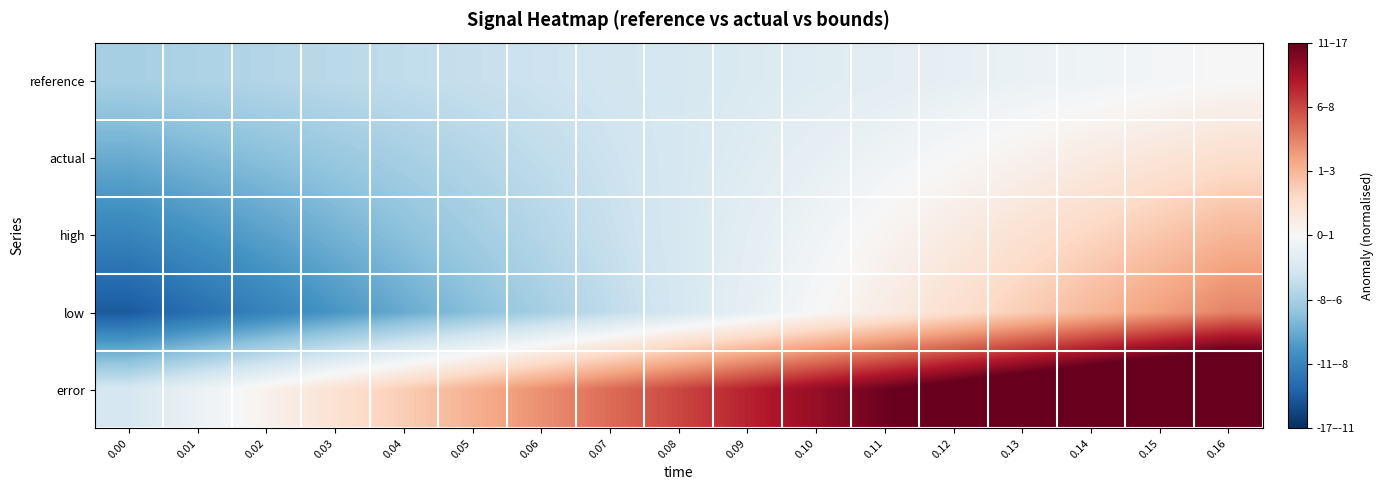

Which series has the largest range (max minus min)?

error